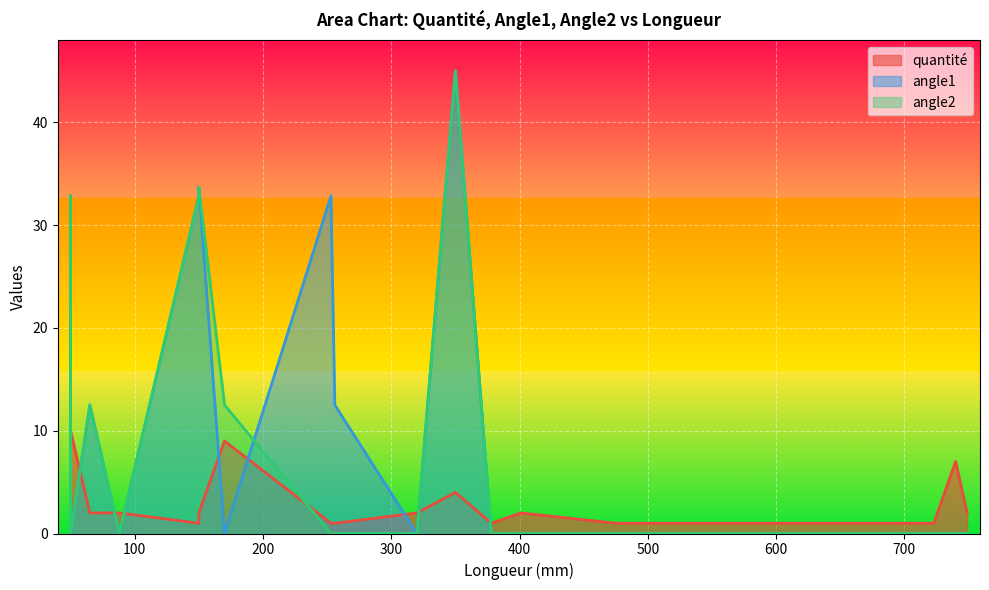

How many quantité values are between 1 and 2?

16